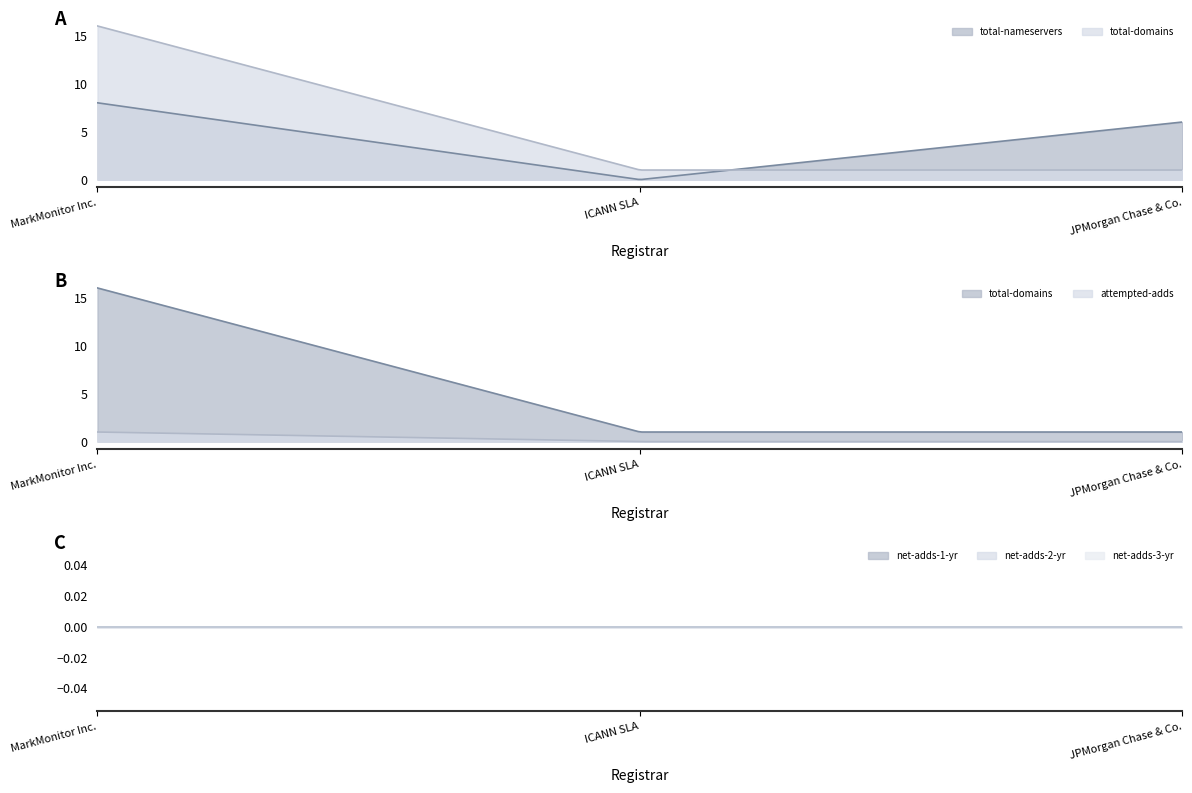

Is it true that net-adds-3-yr equals 0 at ICANN SLA?

True